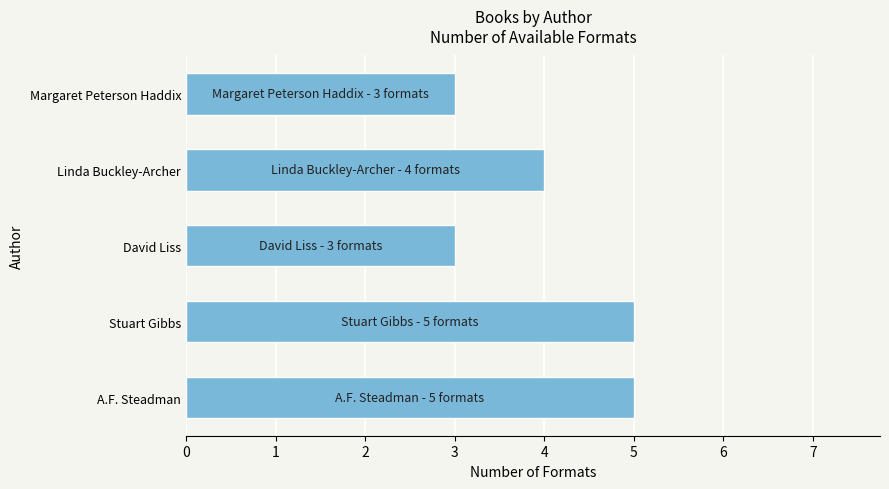

What is the average value?

4